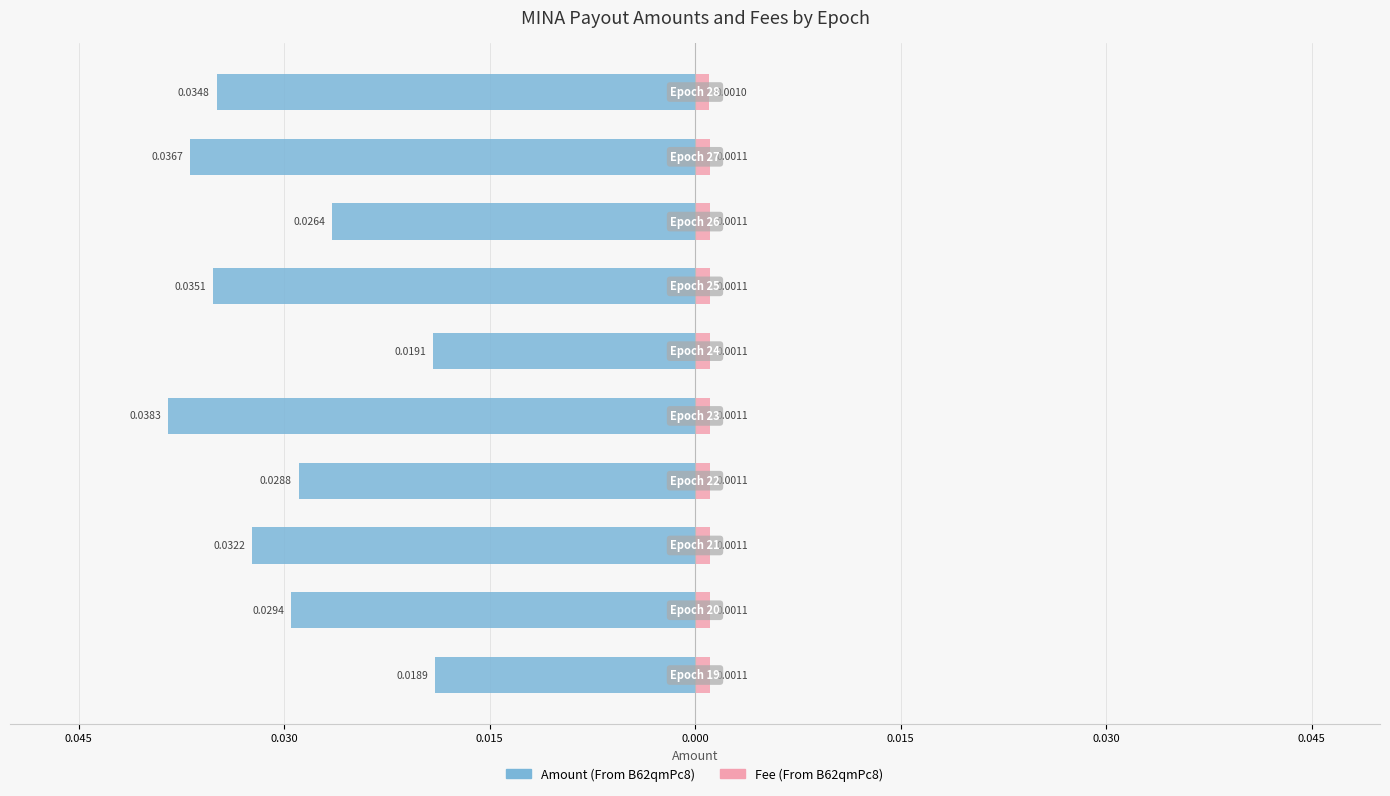

True or false: Amount (From B62qmPc8) has a value of -0.0 at 9.

True